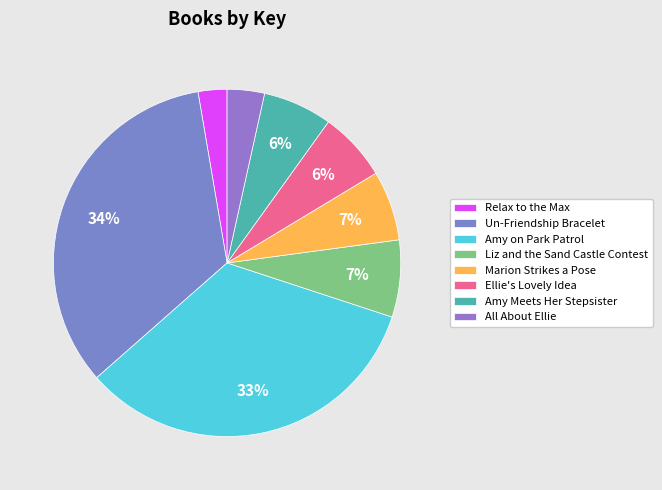

Which has a higher value, Relax to the Max or Amy Meets Her Stepsister?

Amy Meets Her Stepsister